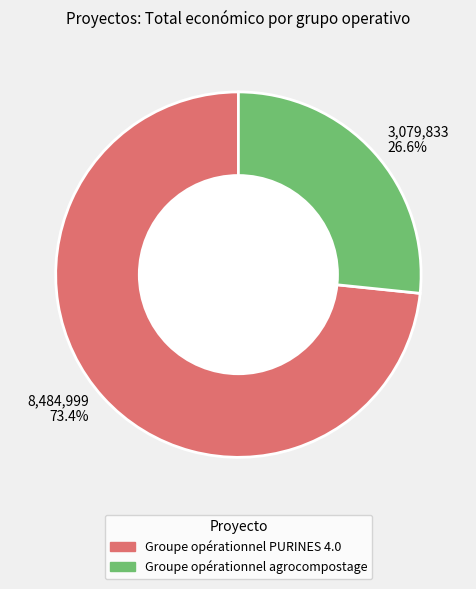

Which has a higher value, 8,484,999 73.4% or 3,079,833 26.6%?

8,484,999 73.4%